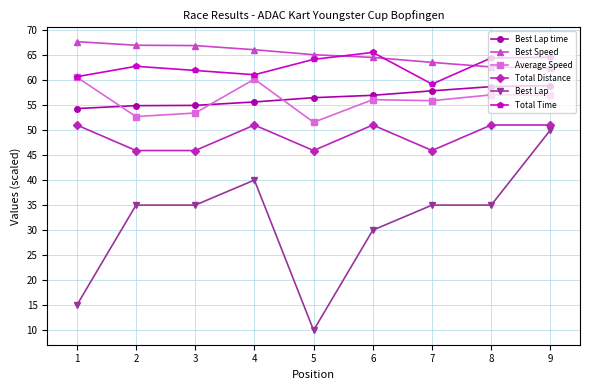

At which label does Best Lap time first exceed 56?

5